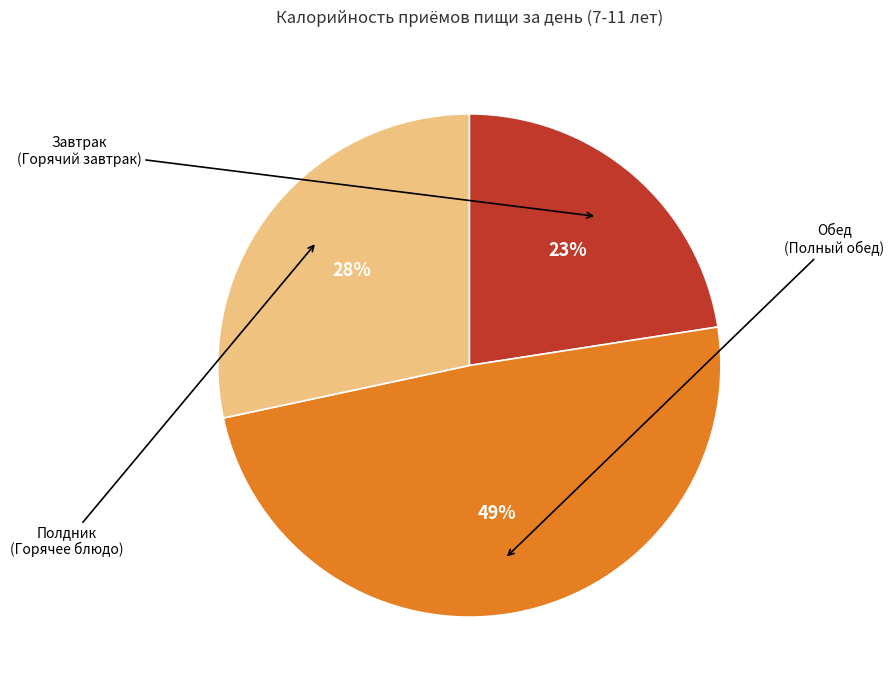

Is there a majority slice in this chart?

No